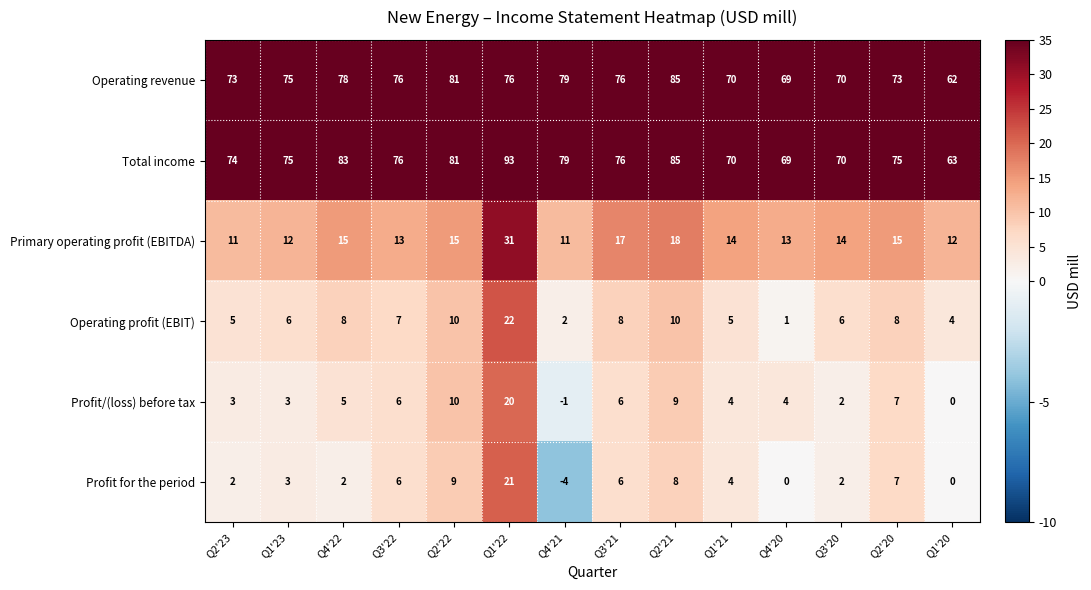

How many data points does each series have?

14